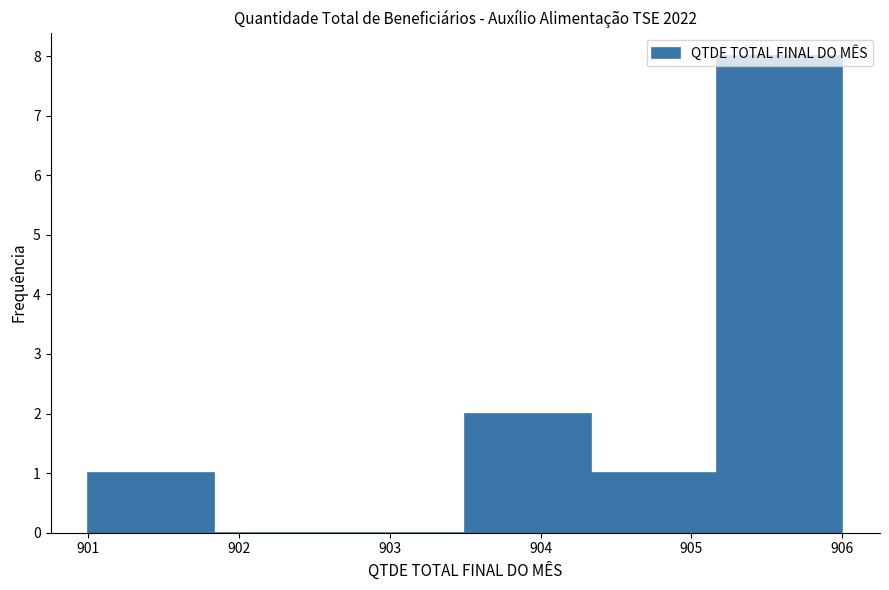

Which range on the x-axis has the tallest bar?

905.2 to 906.0